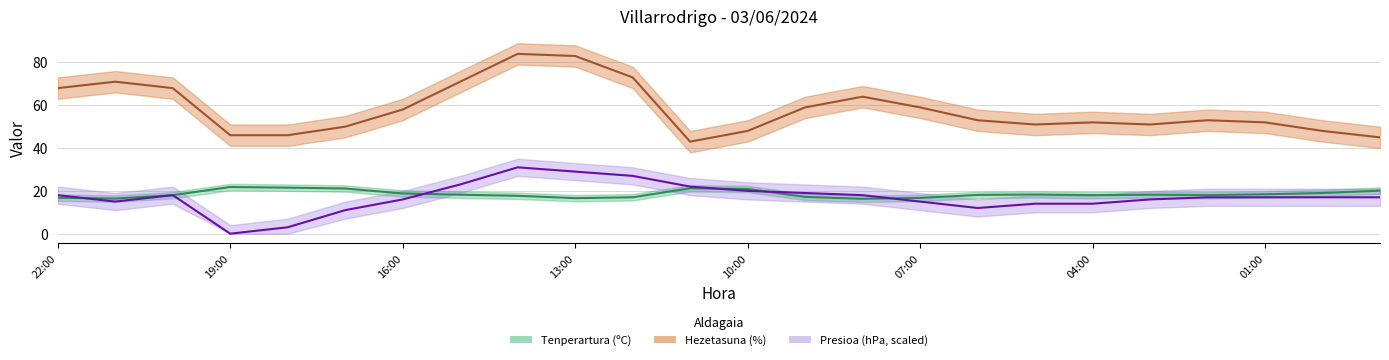

Which label corresponds to the smallest value in the chart?

19:00